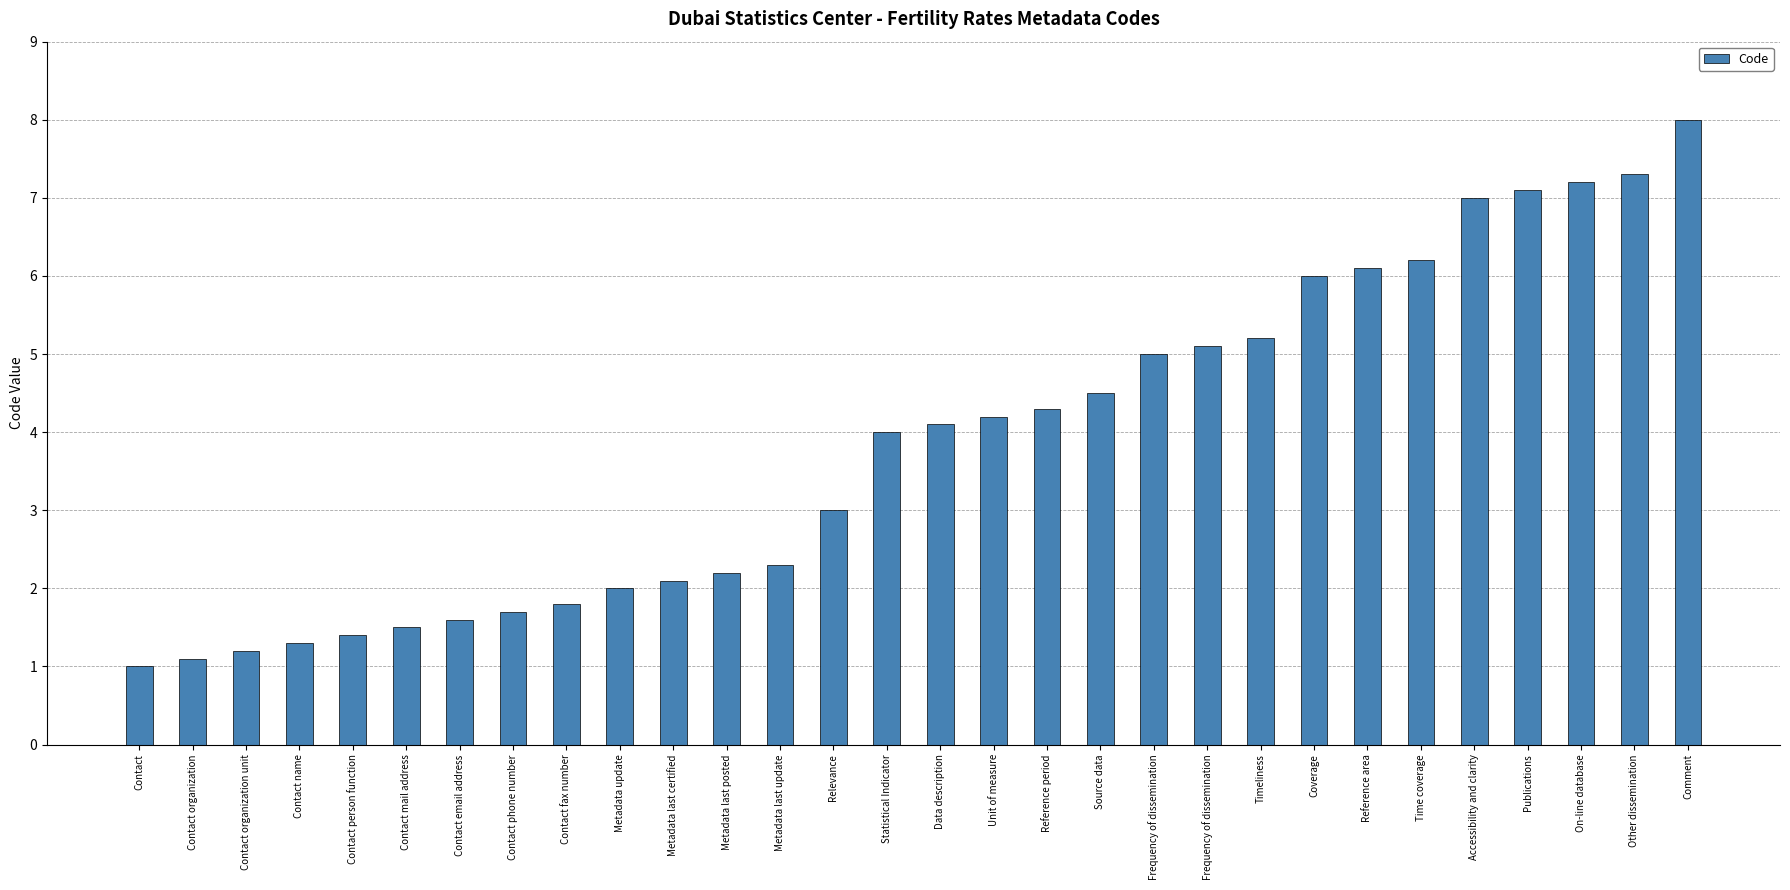

Is it true that the value at Metadata last update is 2.3?

True